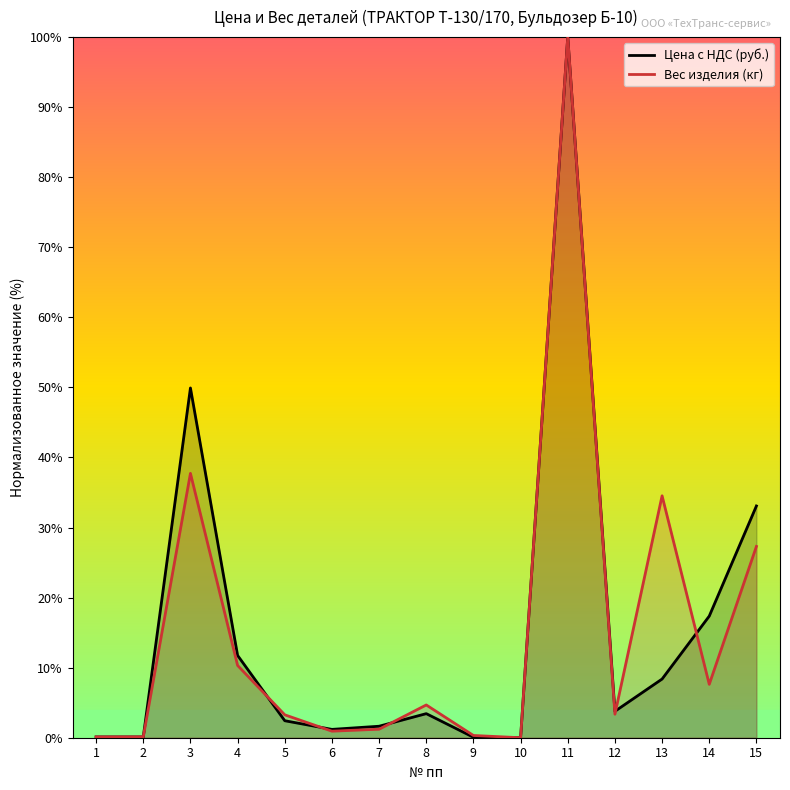

What is the difference between the maximum and minimum values in the Вес изделия (кг) series?

100.0